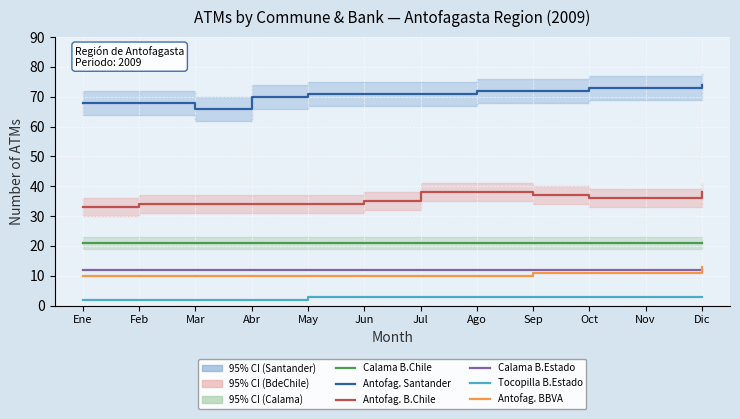

Rank the categories by Calama_BdeChile value from lowest to highest.

Ene, Feb, Mar, Abr, May, Jun, Jul, Ago, Sep, Oct, Nov, Dic